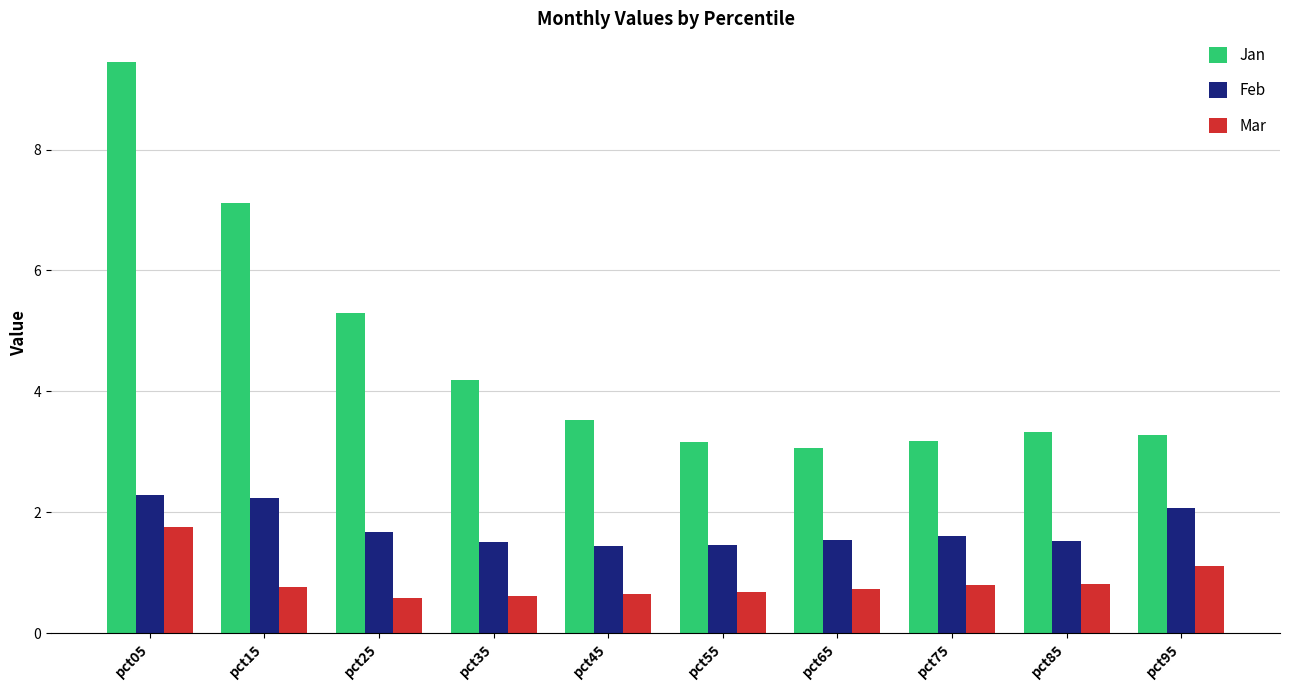

Which series has the largest range (max minus min)?

Jan